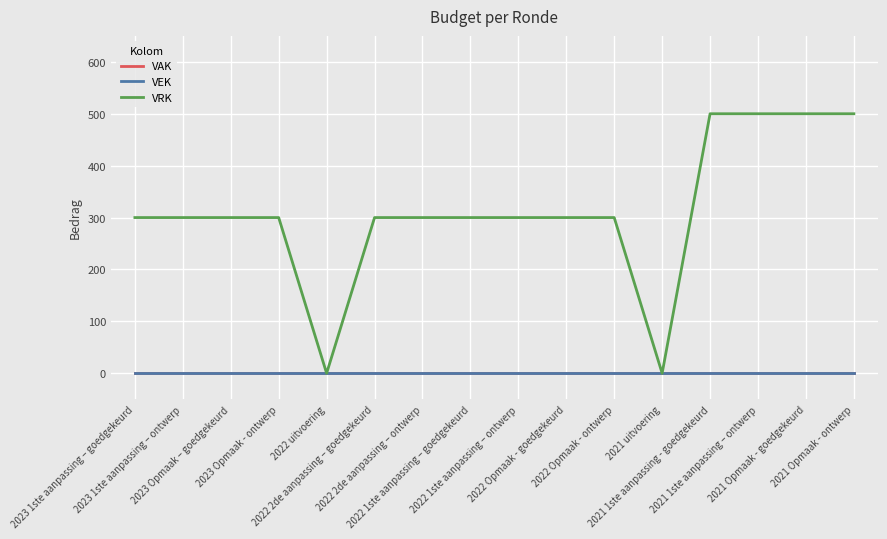

Which category has the lowest value across all series?

2023 1ste aanpassing – goedgekeurd